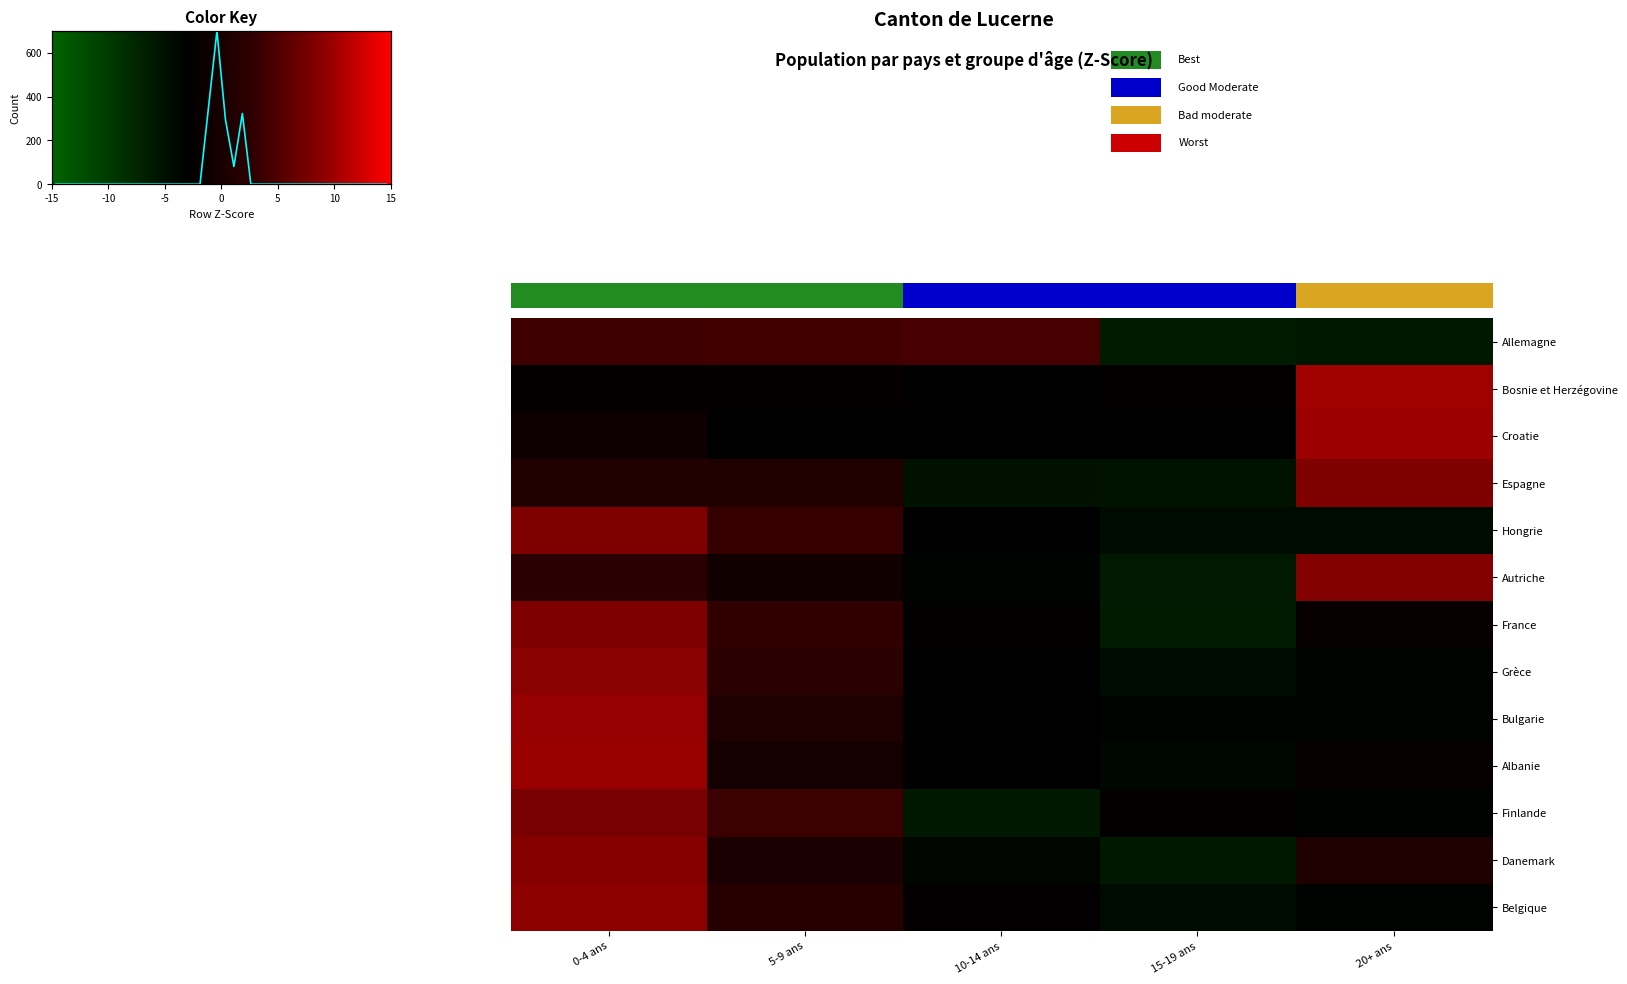

Reading right to left, what are all the values shown in this chart?

Allemagne: 20+ ans=-1.2	15-19 ans=-1.3	10-14 ans=0.9	5-9 ans=0.8	0-4 ans=0.8
Bosnie et Herzégovine: 20+ ans=2.0	15-19 ans=-0.5	10-14 ans=-0.6	5-9 ans=-0.5	0-4 ans=-0.5
Croatie: 20+ ans=2.0	15-19 ans=-0.6	10-14 ans=-0.6	5-9 ans=-0.6	0-4 ans=-0.3
Espagne: 20+ ans=1.7	15-19 ans=-1.1	10-14 ans=-1.0	5-9 ans=0.2	0-4 ans=0.2
Hongrie: 20+ ans=-0.9	15-19 ans=-0.9	10-14 ans=-0.6	5-9 ans=0.7	0-4 ans=1.6
Autriche: 20+ ans=1.7	15-19 ans=-1.2	10-14 ans=-0.7	5-9 ans=-0.2	0-4 ans=0.4
France: 20+ ans=-0.4	15-19 ans=-1.3	10-14 ans=-0.5	5-9 ans=0.5	0-4 ans=1.6
Grèce: 20+ ans=-0.7	15-19 ans=-0.9	10-14 ans=-0.6	5-9 ans=0.4	0-4 ans=1.8
Bulgarie: 20+ ans=-0.7	15-19 ans=-0.7	10-14 ans=-0.6	5-9 ans=0.1	0-4 ans=1.9
Albanie: 20+ ans=-0.4	15-19 ans=-0.8	10-14 ans=-0.6	5-9 ans=-0.1	0-4 ans=1.9
Finlande: 20+ ans=-0.7	15-19 ans=-0.5	10-14 ans=-1.2	5-9 ans=0.7	0-4 ans=1.6
Danemark: 20+ ans=0.1	15-19 ans=-1.2	10-14 ans=-0.7	5-9 ans=0.1	0-4 ans=1.7
Belgique: 20+ ans=-0.7	15-19 ans=-0.9	10-14 ans=-0.5	5-9 ans=0.3	0-4 ans=1.8